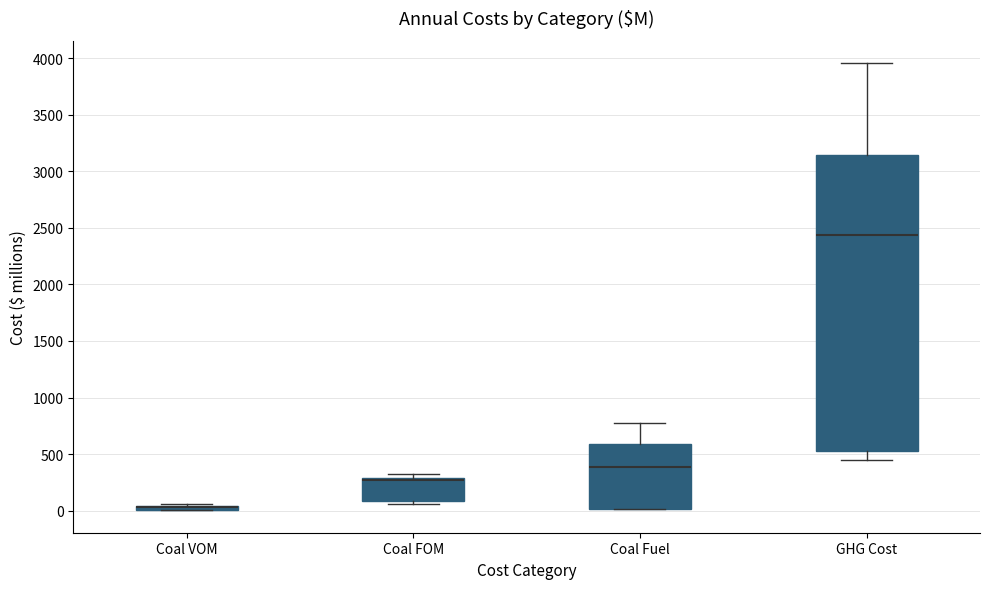

Where is the upper edge of the box for Coal FOM on the y-axis? The values are not printed on the chart, so give them approximately, as read against the axis.

300